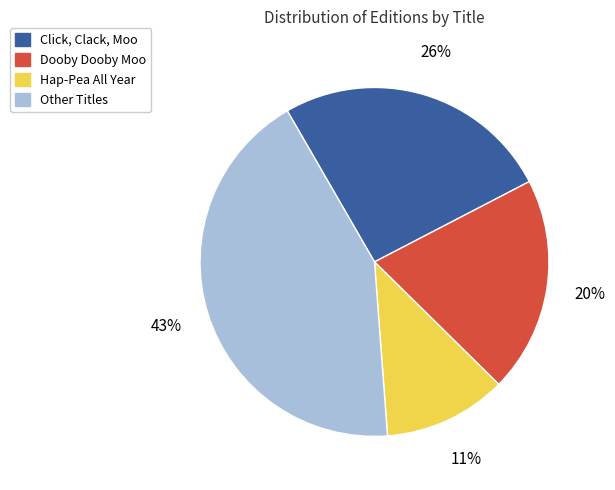

How many slices are in this pie chart?

4